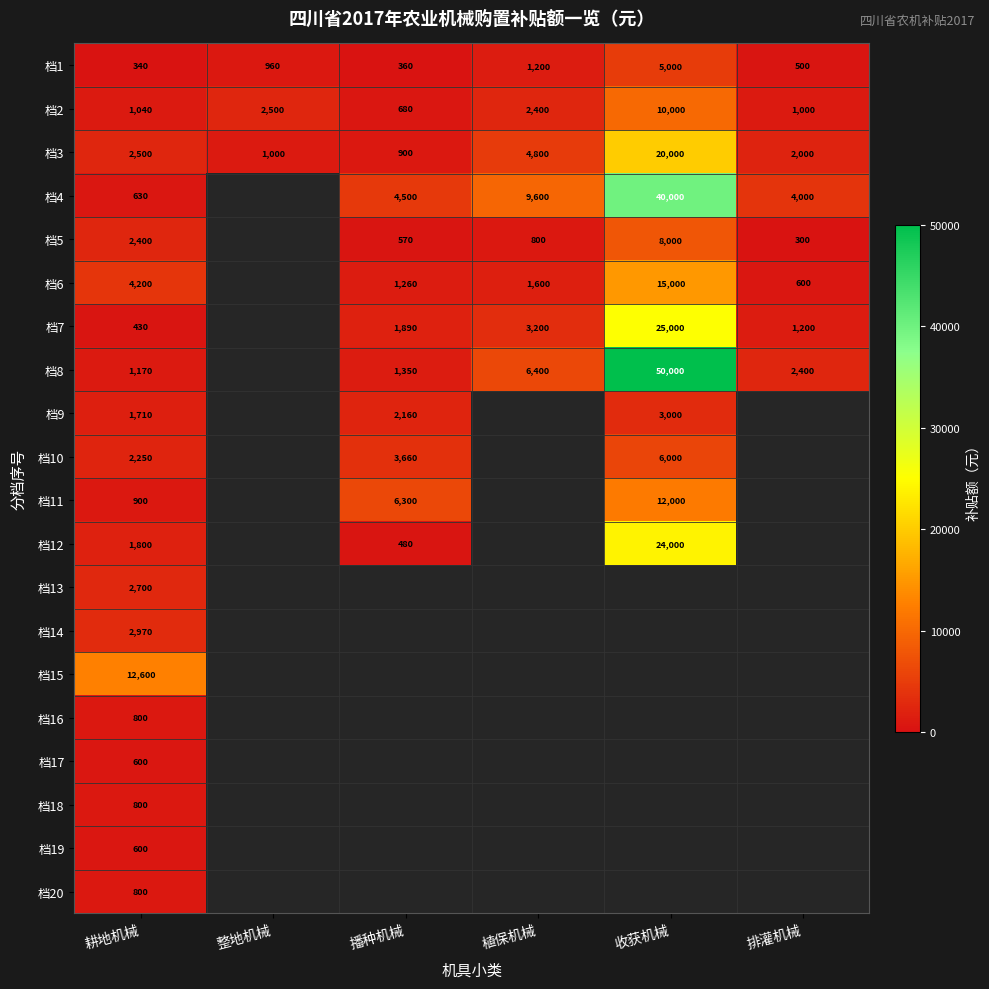

The value of 档8 at 收获机械 is 50000. True or false?

True